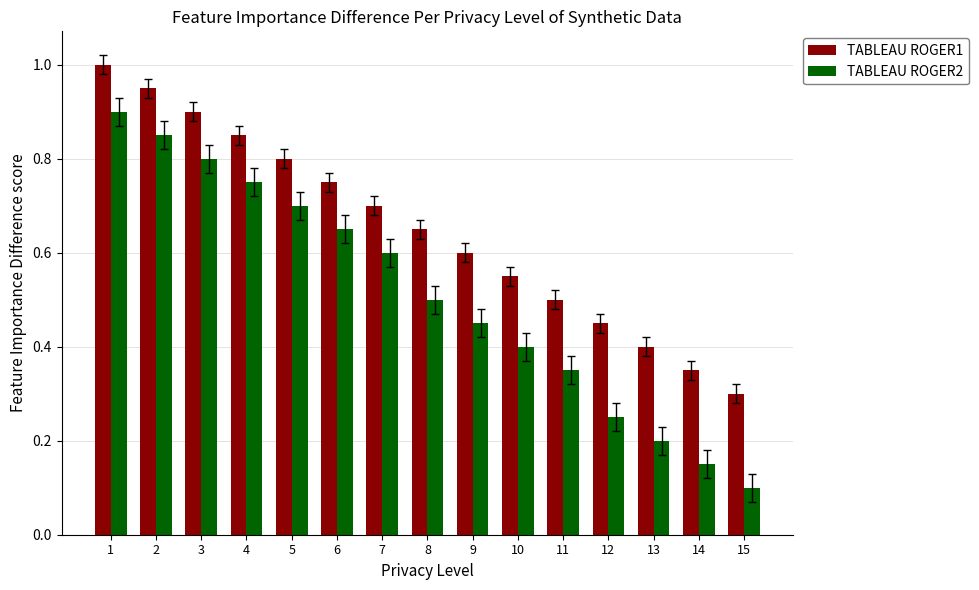

Between 7 and 9, which series saw the biggest shift?

TABLEAU ROGER2